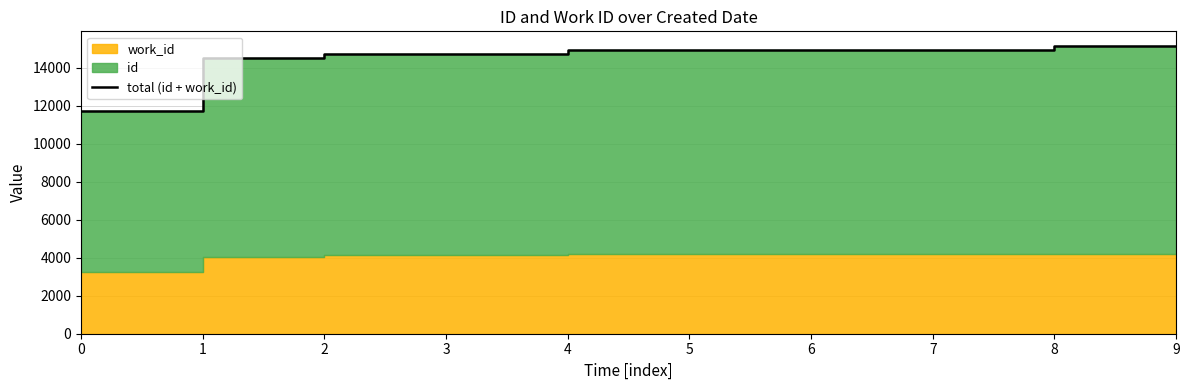

Is it true that the value at 5 is 14926?

True